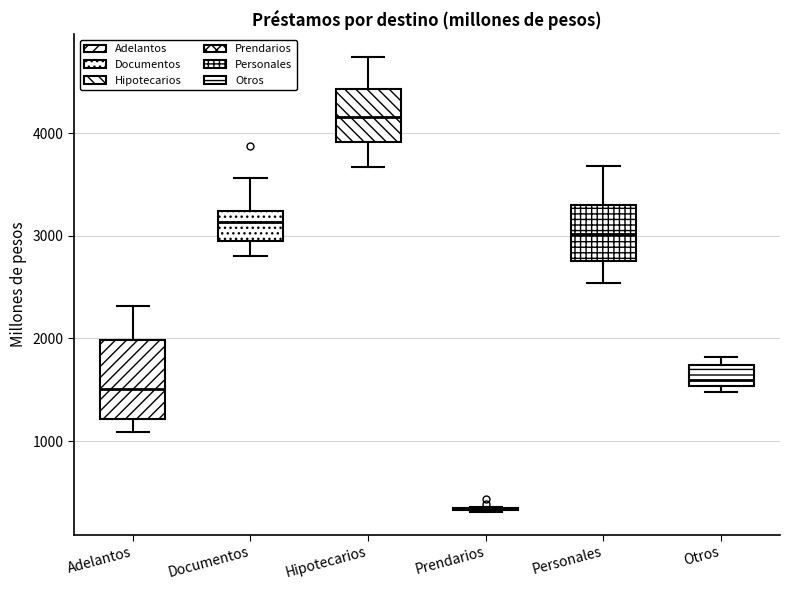

Reading left to right, transcribe this box plot: for each box, give where its median line is, the range the box spans, and where its two whiskers end, as read against the y-axis. The values are not printed on the chart, so give them approximately, as read against the axis.

Adelantos: median 1500, box 1200 to 2000, whiskers 1100 to 2300
Documentos: median 3100, box 3000 to 3200, whiskers 2800 to 3600
Hipotecarios: median 4200, box 3900 to 4400, whiskers 3700 to 4700
Prendarios: box collapsed to a line at 300, whiskers 300 to 400
Personales: median 3000, box 2800 to 3300, whiskers 2500 to 3700
Otros: median 1600, box 1500 to 1700, whiskers 1500 (just below the box's lower edge) to 1800